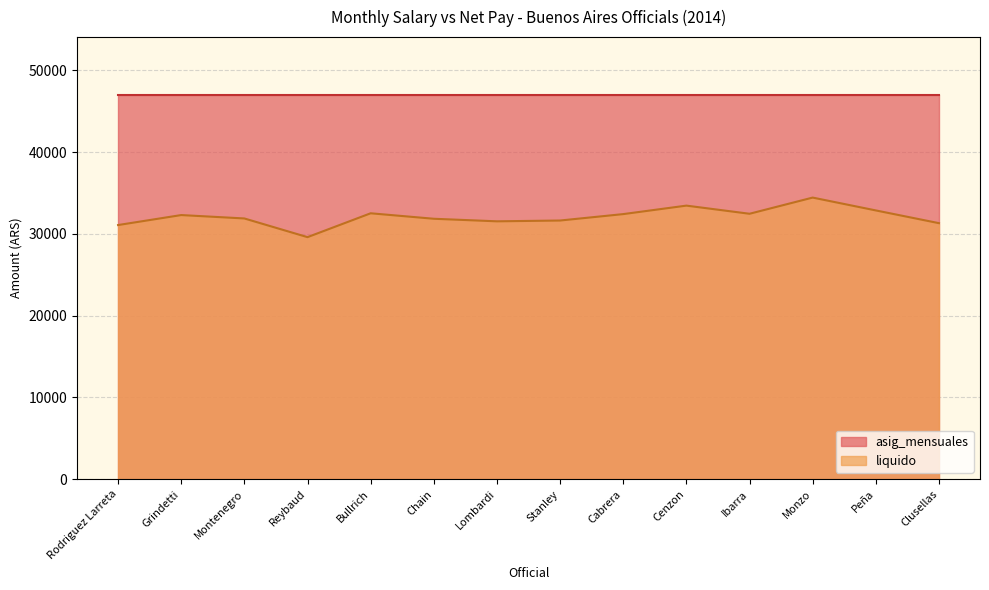

What is the difference between the maximum and minimum values?

4838